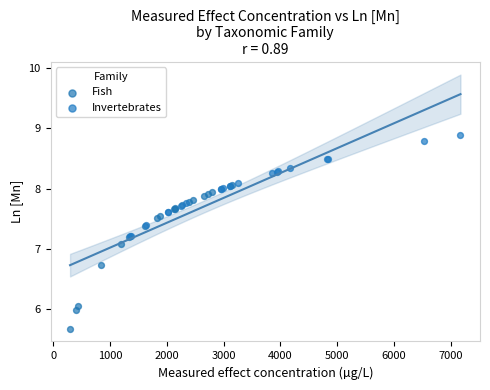

Which series reaches the maximum Y coordinate?

Invertebrates